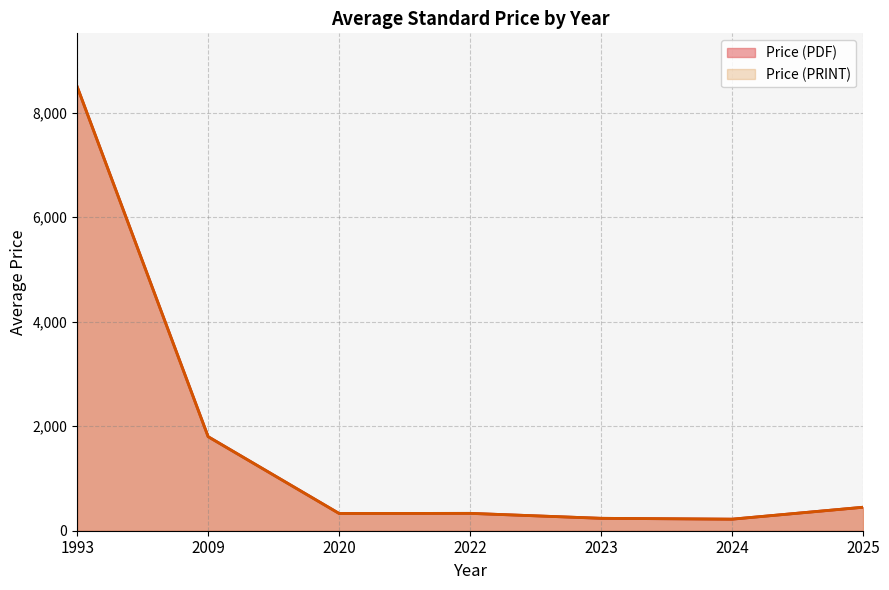

Does the chart display data point markers on the line(s)?

No